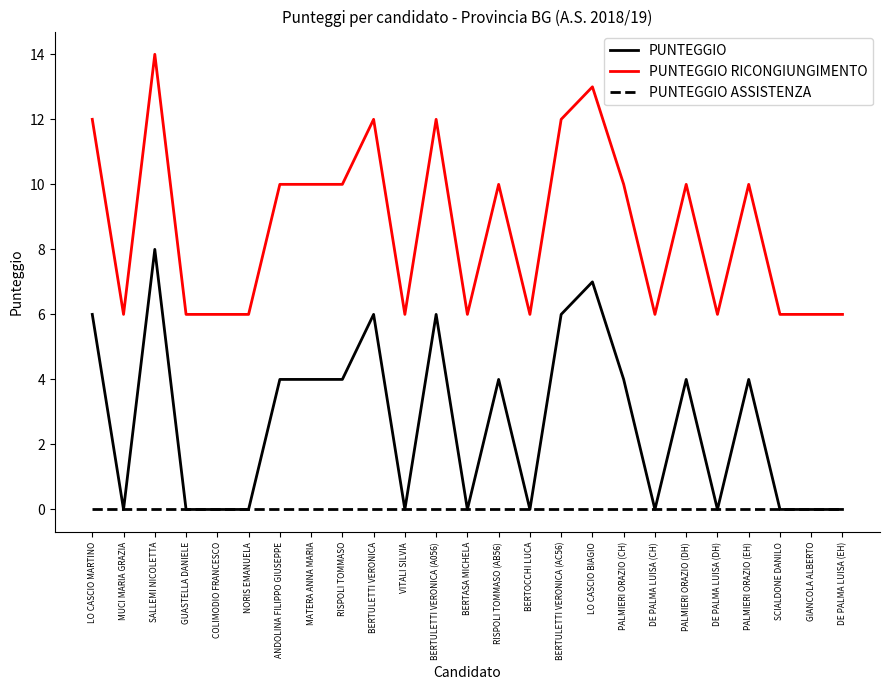

What are all the series names shown in the legend?

PUNTEGGIO, PUNTEGGIO RICONGIUNGIMENTO, PUNTEGGIO ASSISTENZA